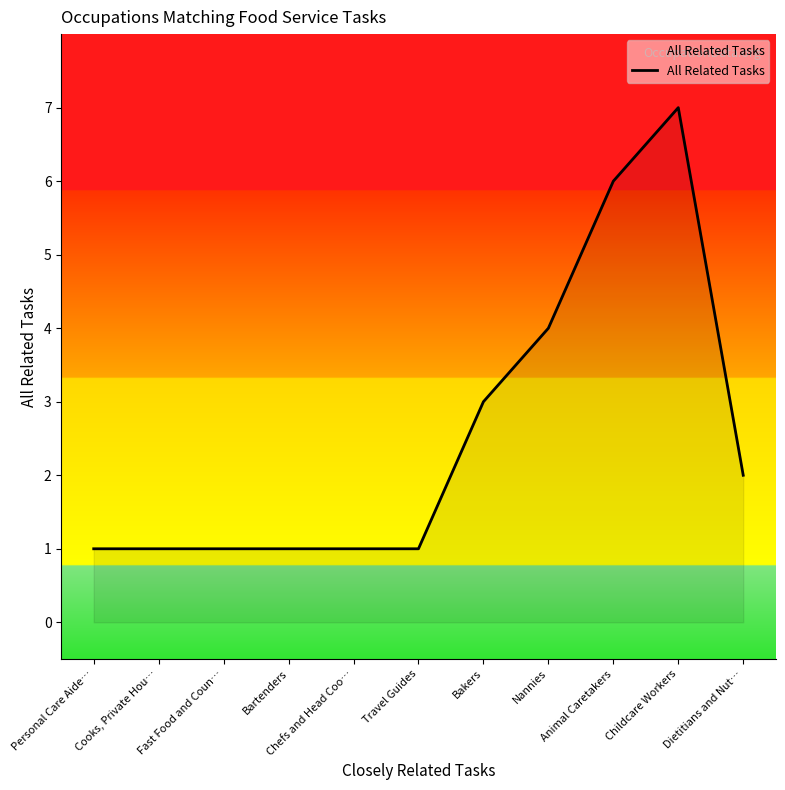

How many lines are shown in the chart?

1